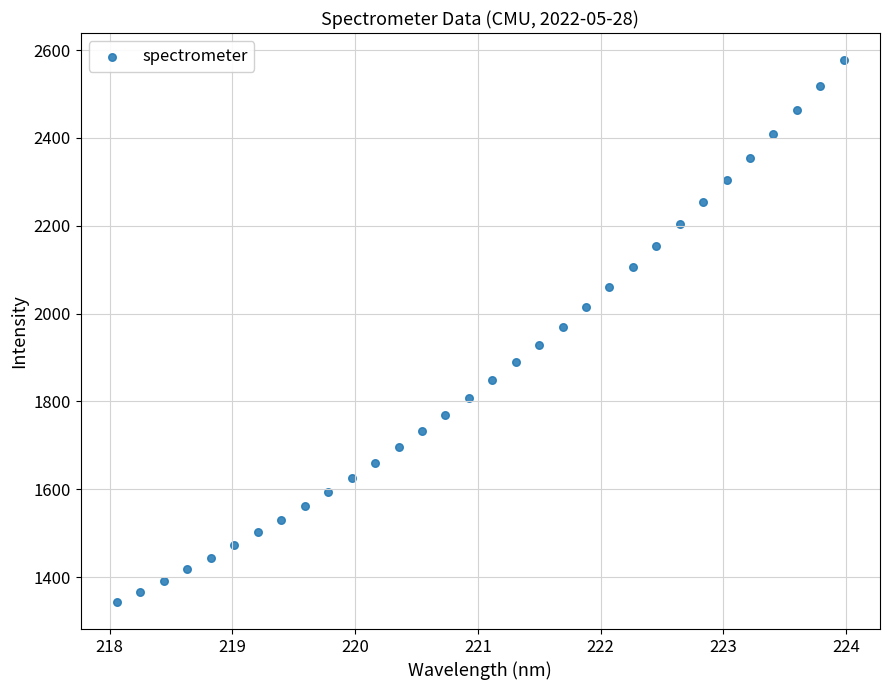

What is the range of Y values (max minus min)?

1233.9